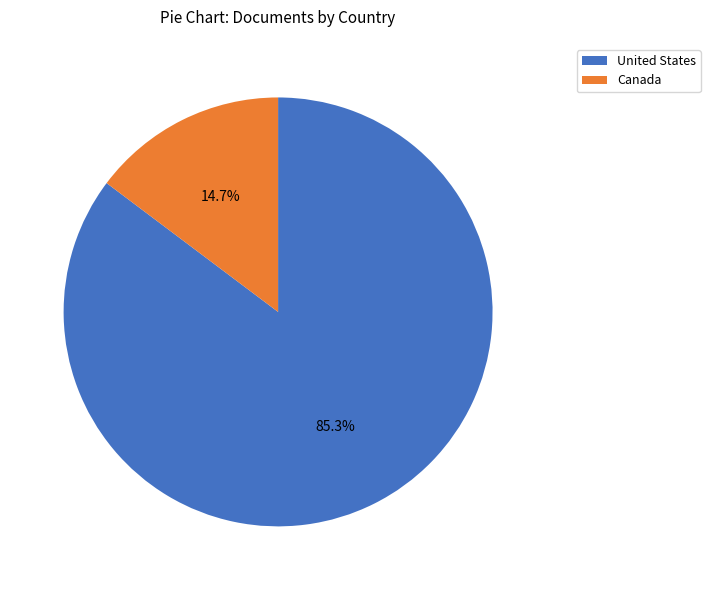

How many segments does this pie chart have?

2